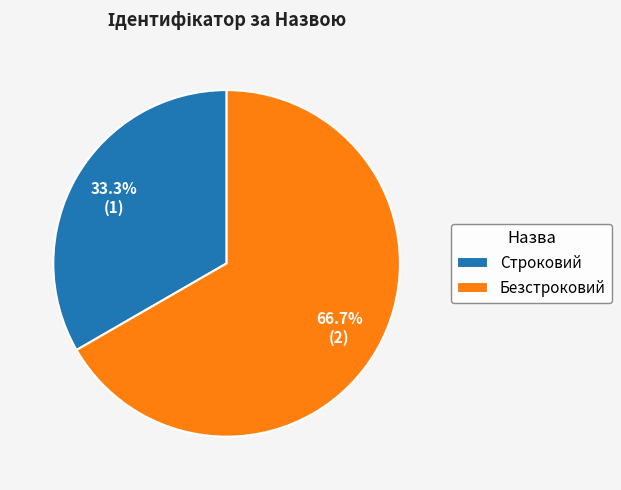

Combined, do Безстроковий and Строковий account for over 50%?

Yes